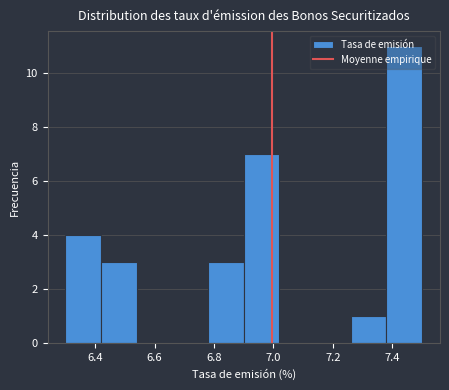

How tall is the bar that spans 7.26 to 7.38 on the x-axis? The values are not printed on the chart, so give them approximately, as read against the axis.

1